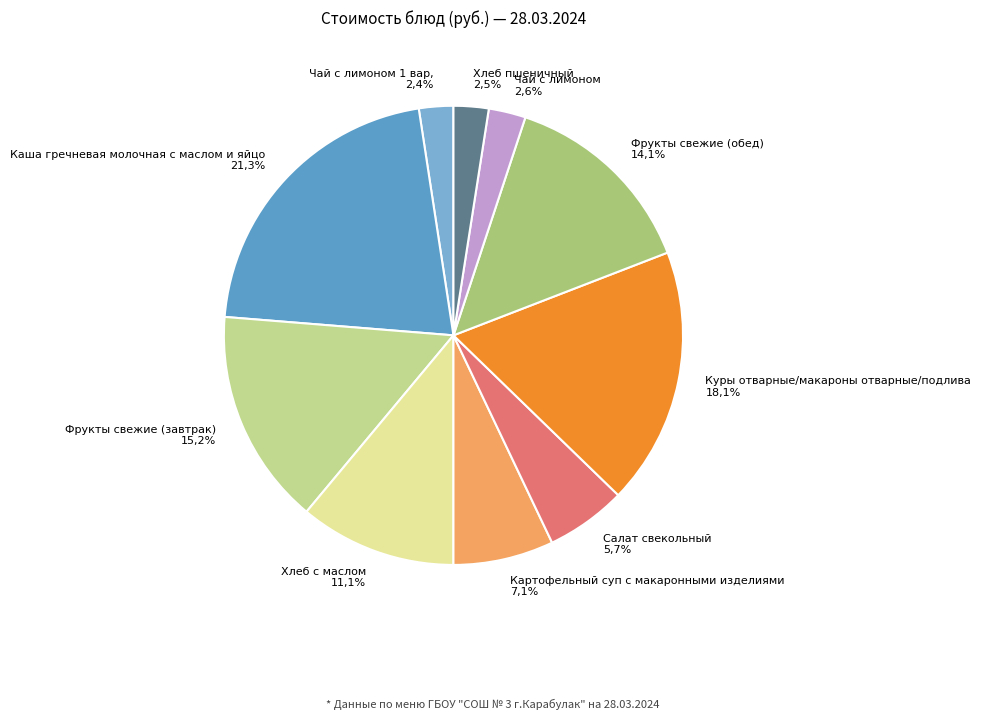

How many slices are in this pie chart?

10